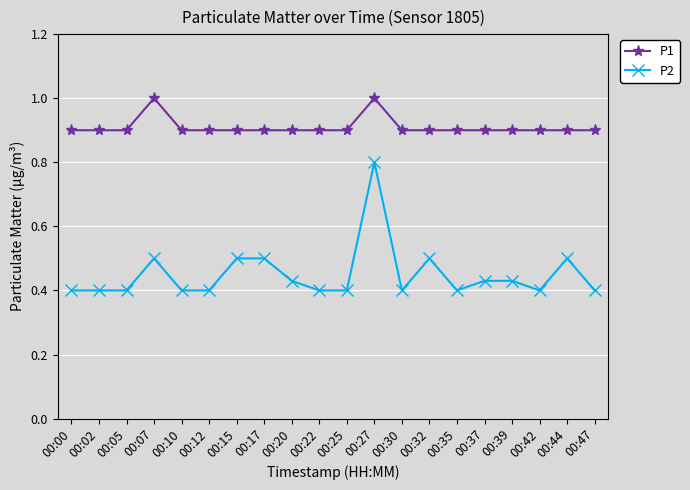

What is the difference between the second highest and minimum values in the P2 series?

0.1